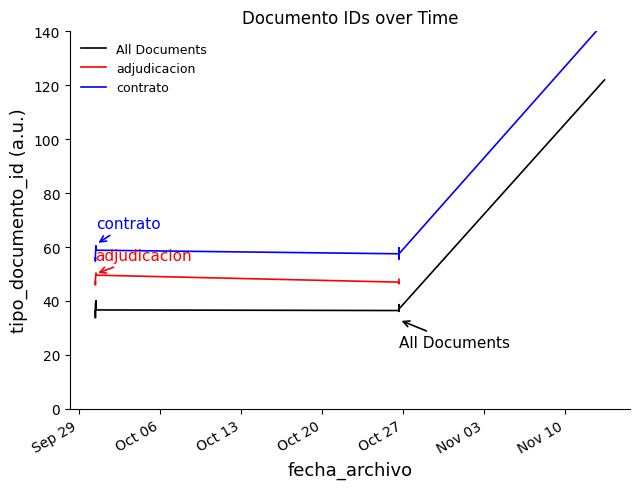

What is the label of the 1st point from the left?

2015-09-30 10:05:16